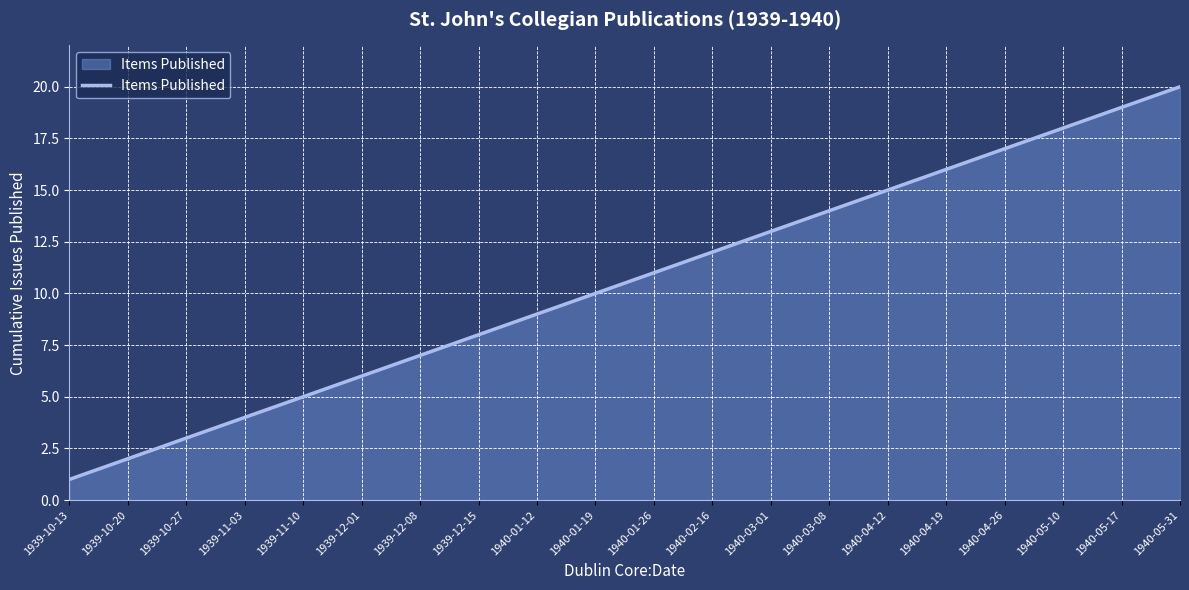

What position from the left is 1939-12-01?

6